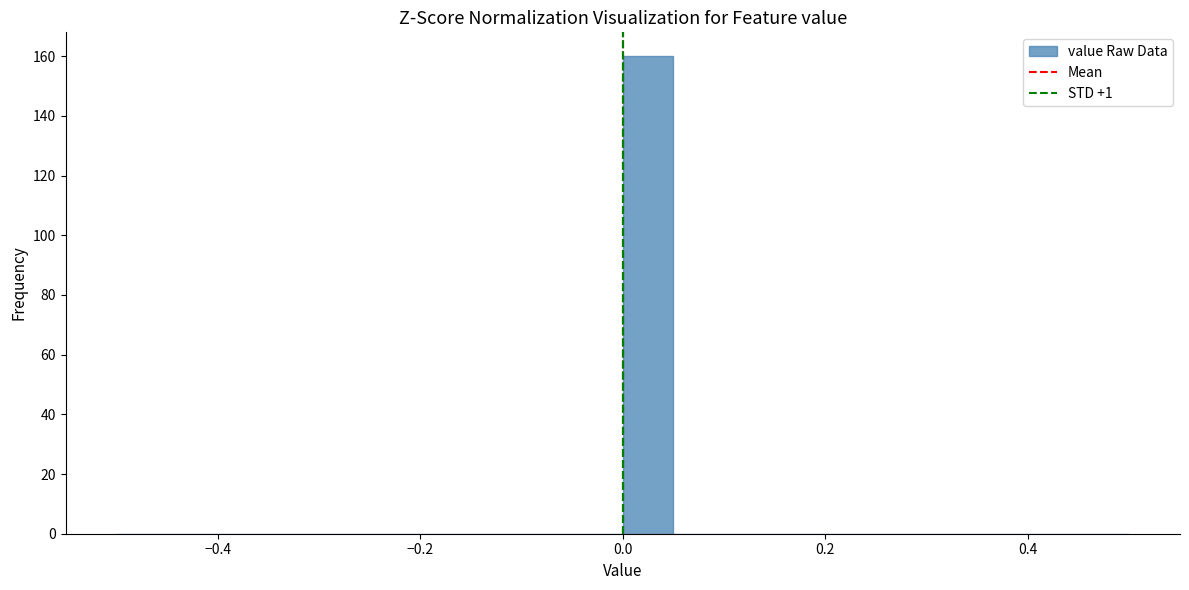

Read against the x-axis, roughly where is the centre of the tallest bar?

0.02